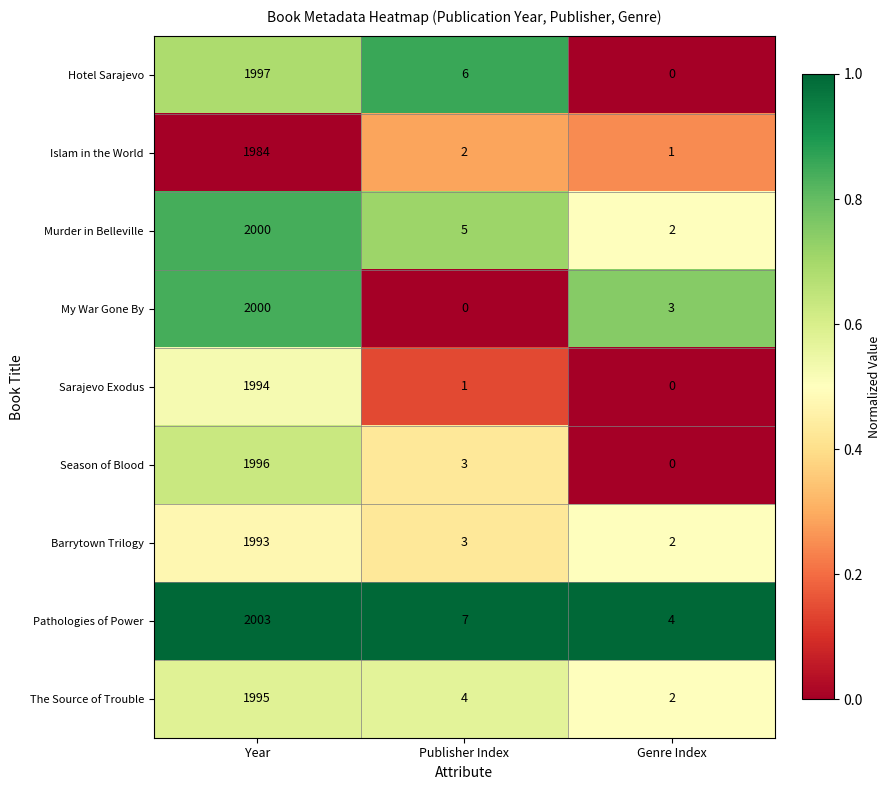

What is the difference between the My War Gone By values at Publisher Index and Genre Index?

3